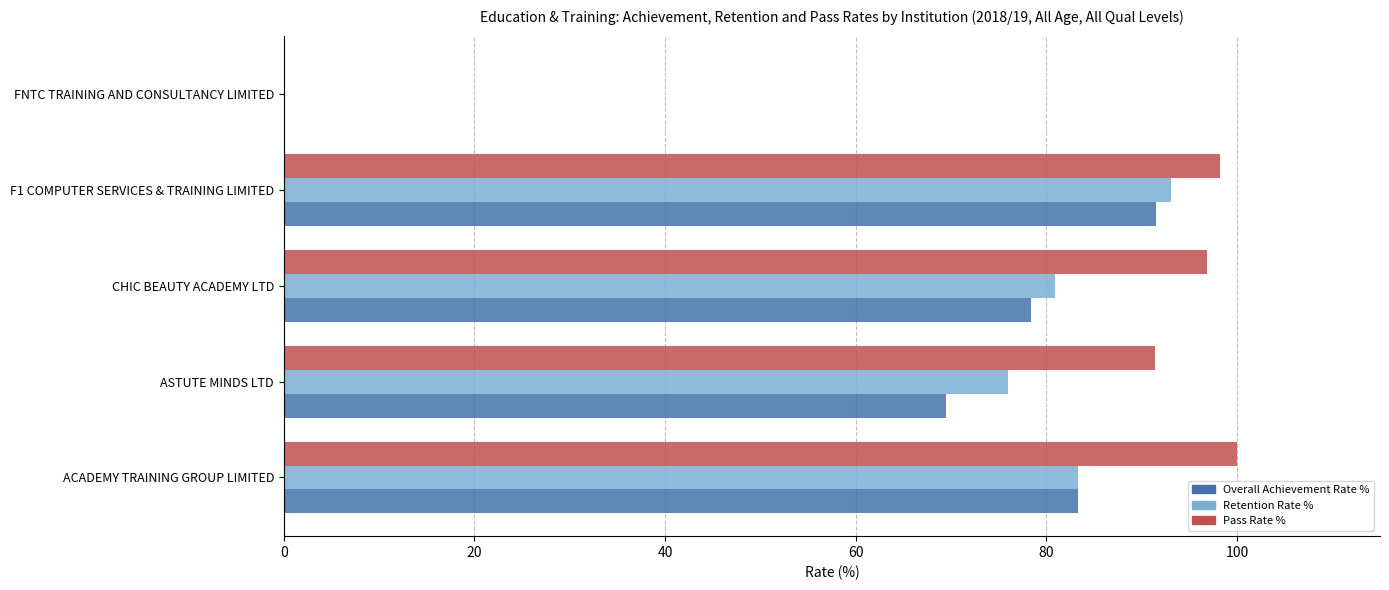

The Pass Rate % series shows 144.3 at ACADEMY TRAINING GROUP LIMITED. True or false?

False